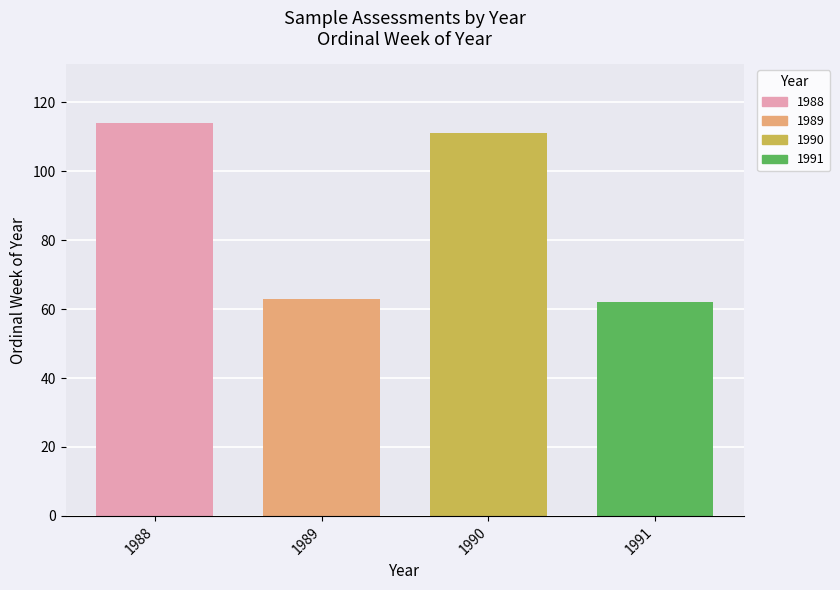

Reading right to left, list all the values displayed in this chart.

1991=62	1990=111	1989=63	1988=114